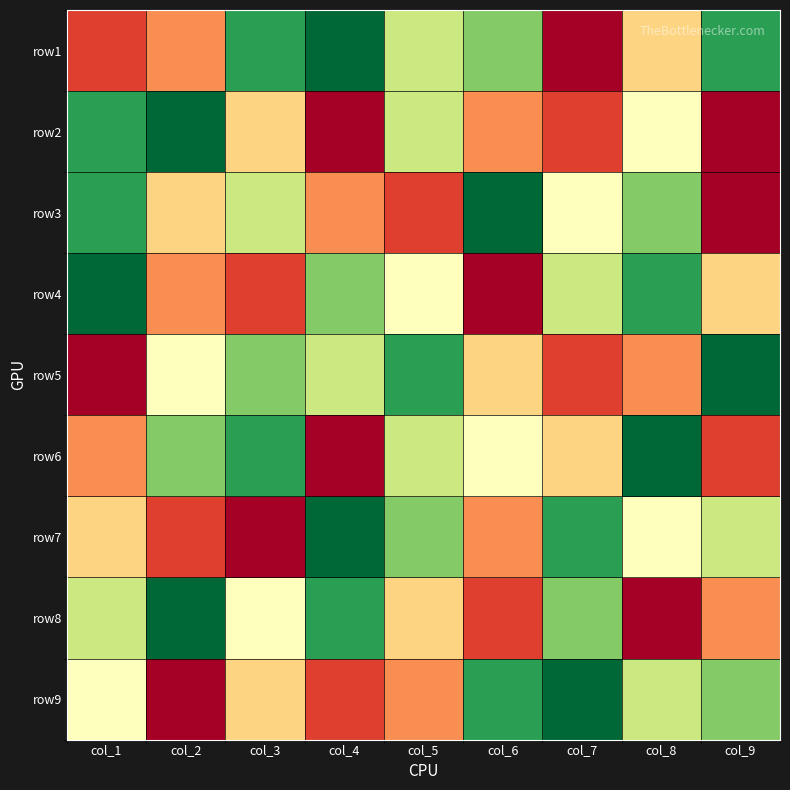

Which has a higher value, col_1 or col_5?

col_5